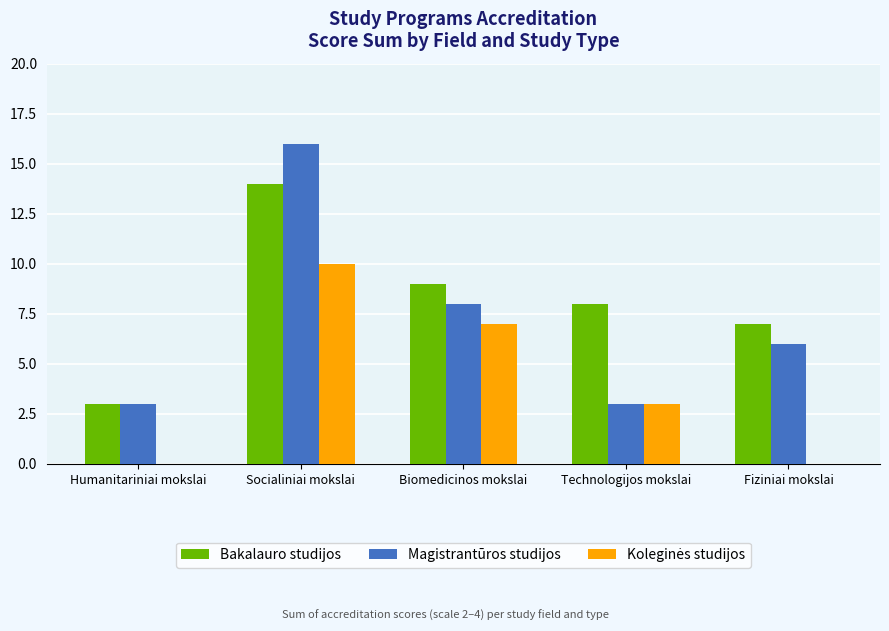

What is the average value of the Magistrantūros studijos series?

7